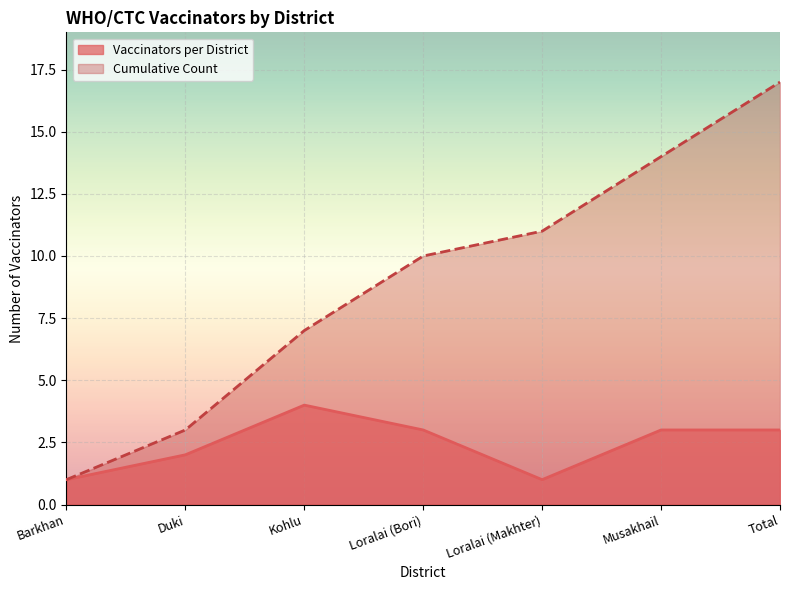

True or false: Vaccinators per District has a value of 1 at Total.

False